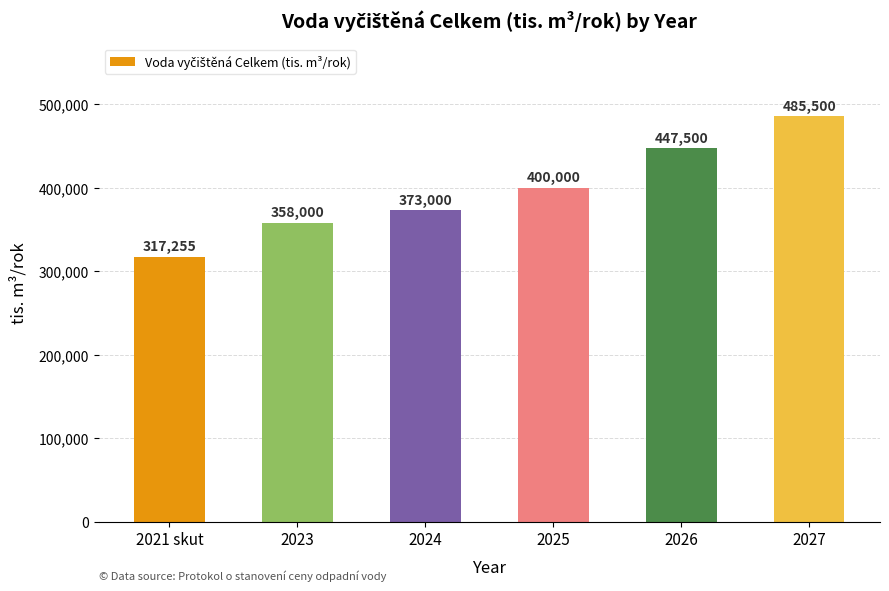

What is the difference between the values at 2026 and 2021 skut?

130245